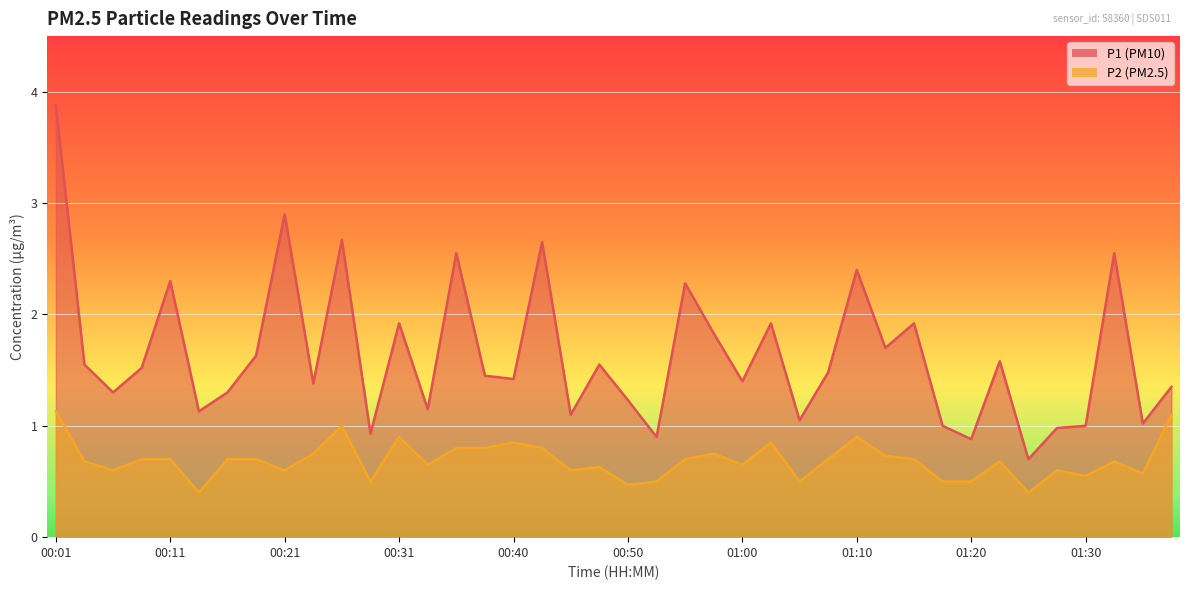

At how many categories does at least one series exceed 3?

1